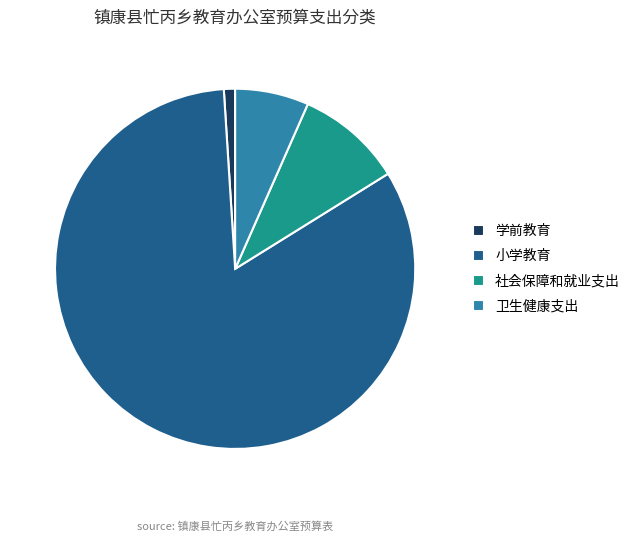

Rank the categories by value from highest to lowest.

小学教育, 社会保障和就业支出, 卫生健康支出, 学前教育